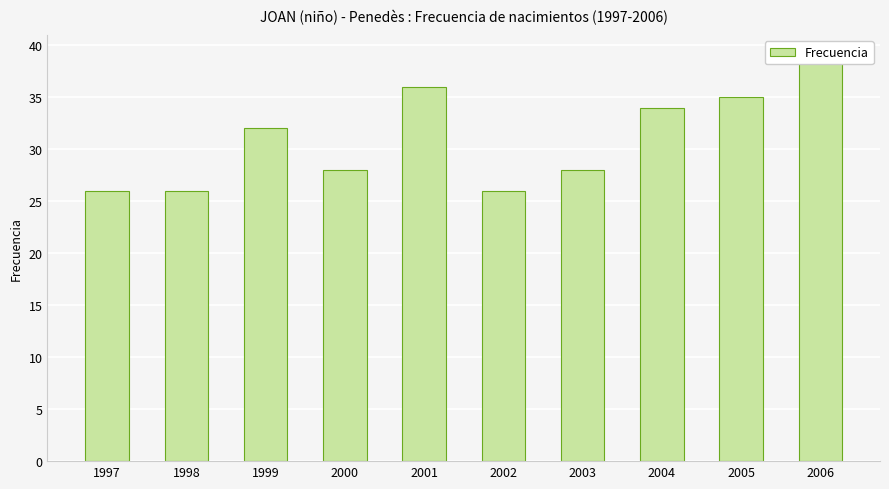

How many data points does each series have?

10